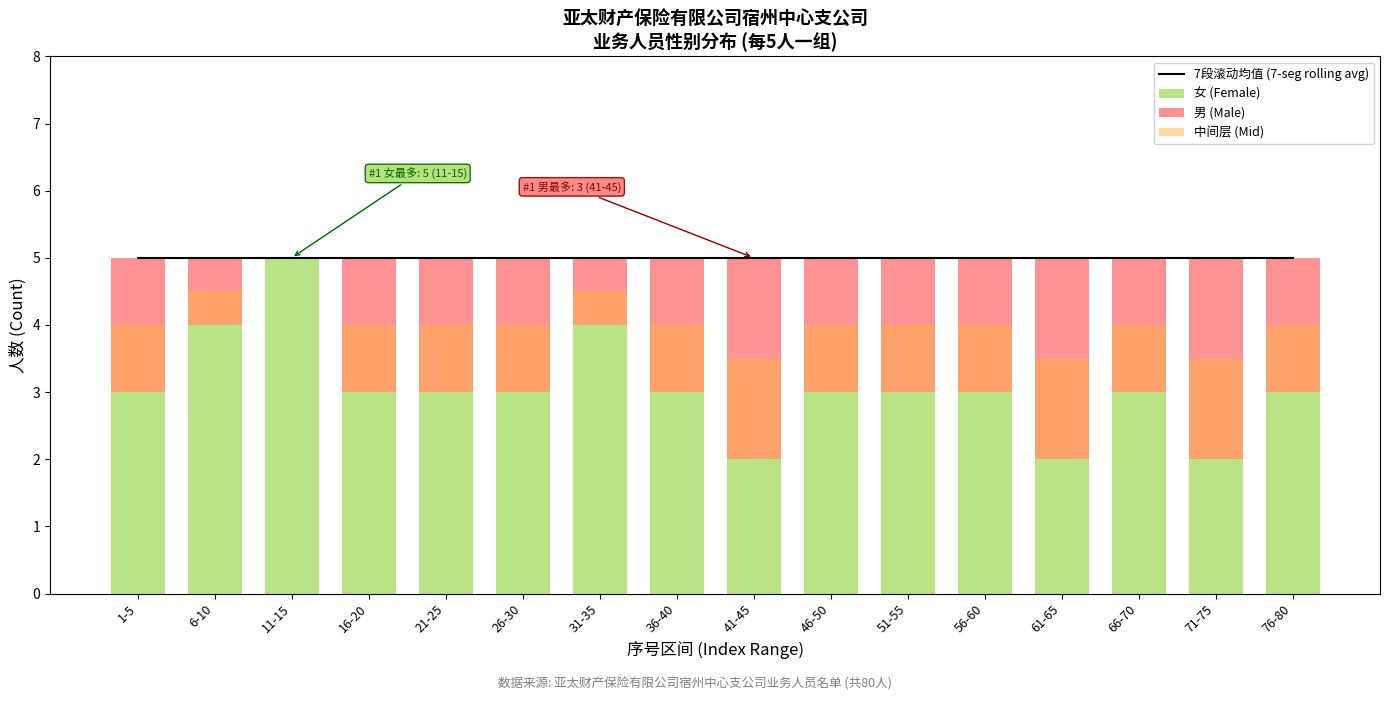

Which category has the lowest value across all series?

11-15